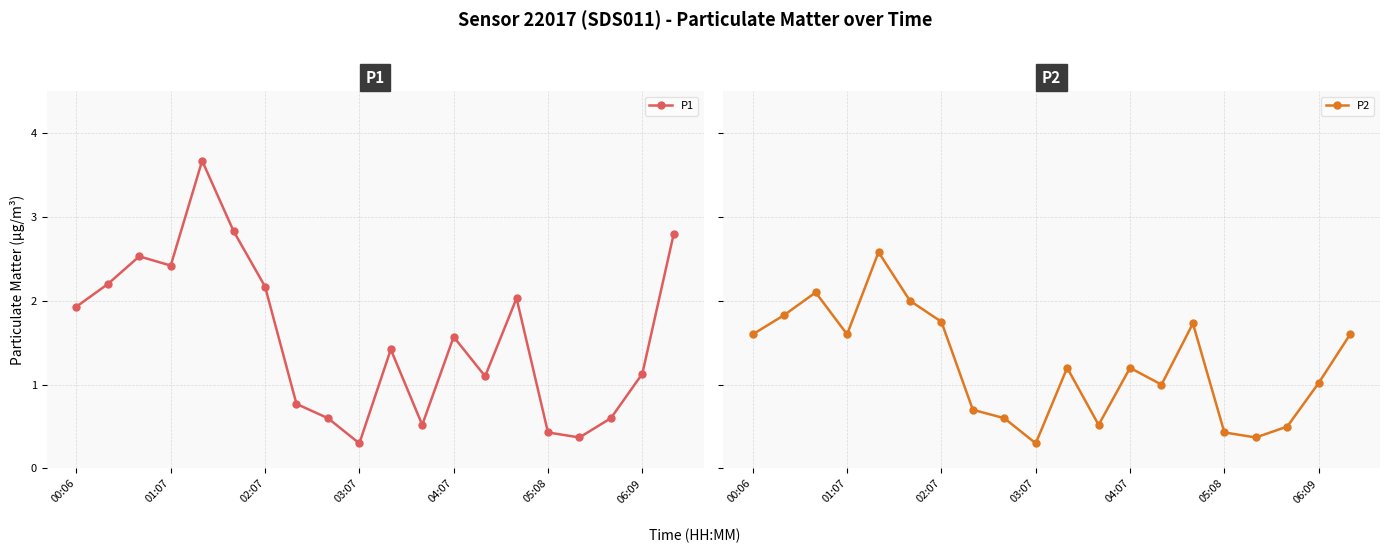

Which series has the largest total across all categories?

P1